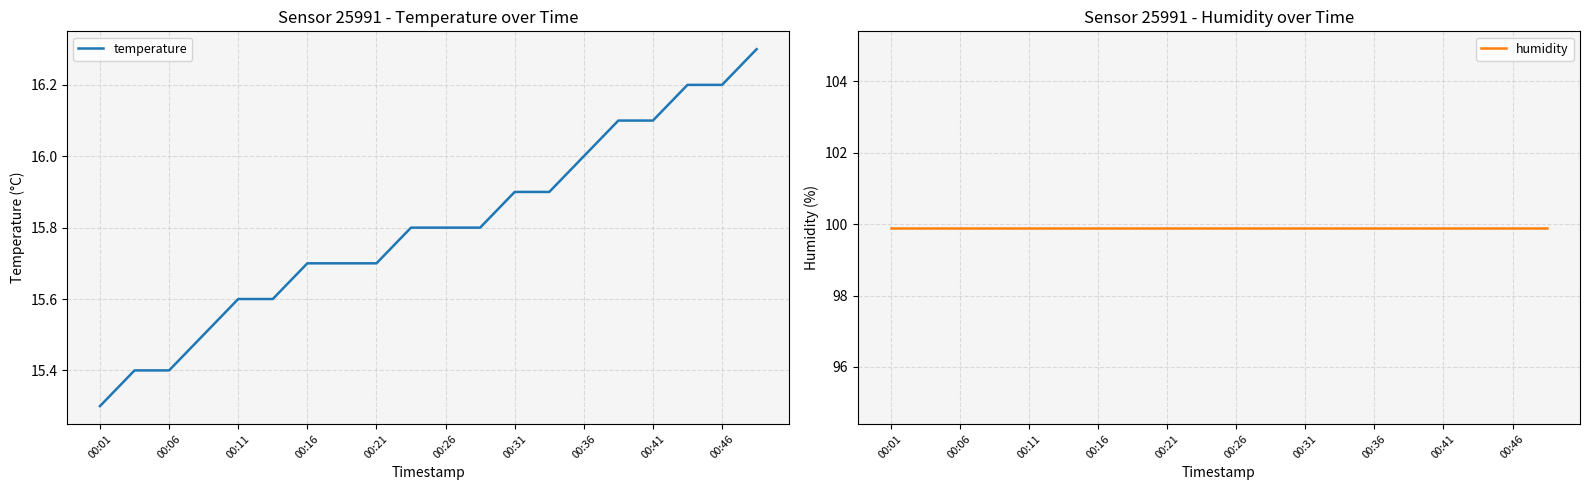

True or false: temperature and humidity cross at least once.

False